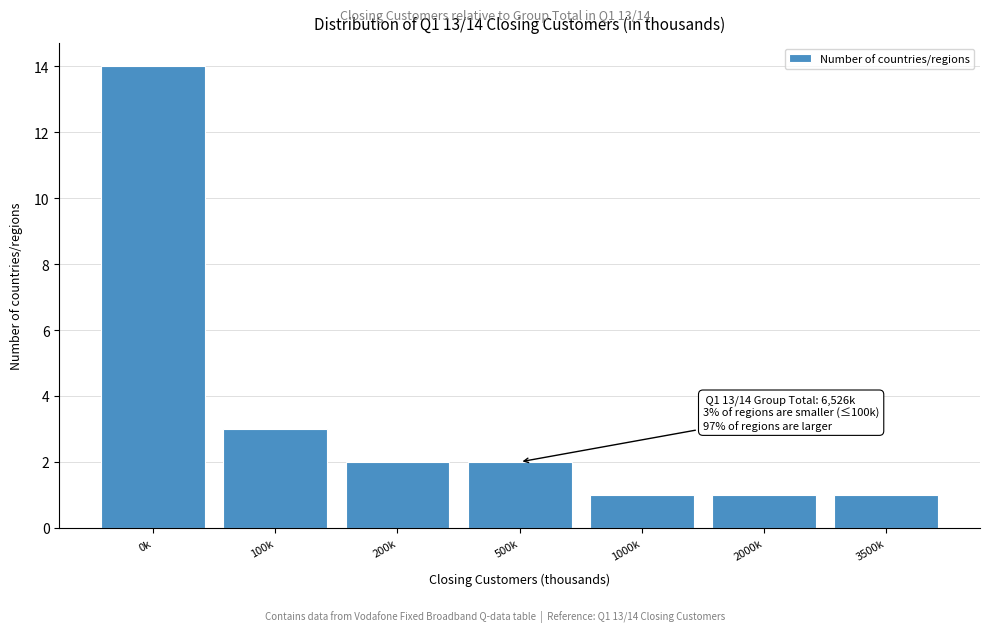

Reading right to left, extract all data points from this chart.

1	1	1	2	2	3	14